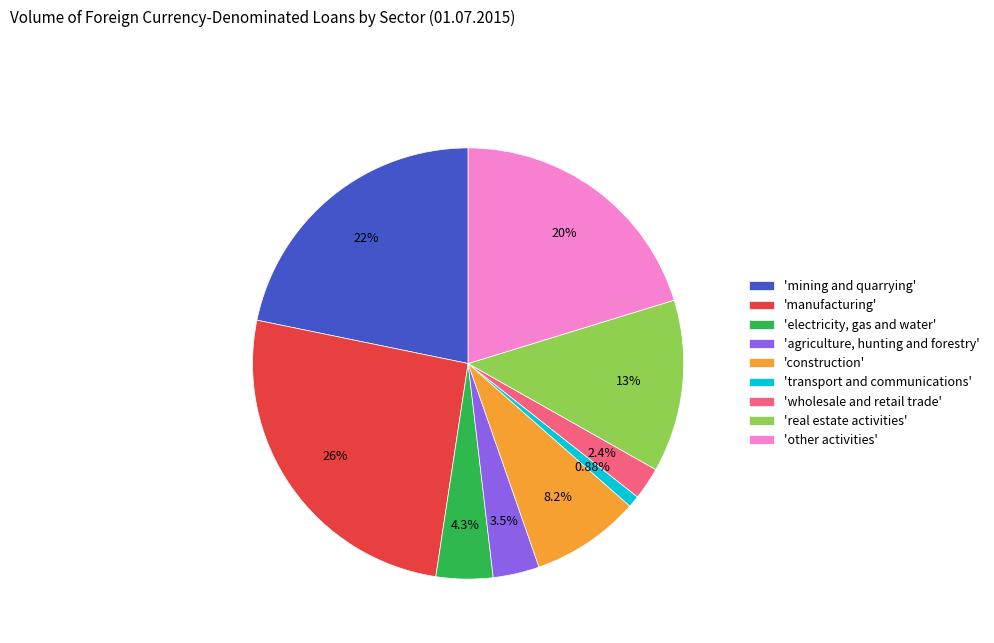

Combined, do 'other activities' and 'manufacturing' account for over 50%?

No